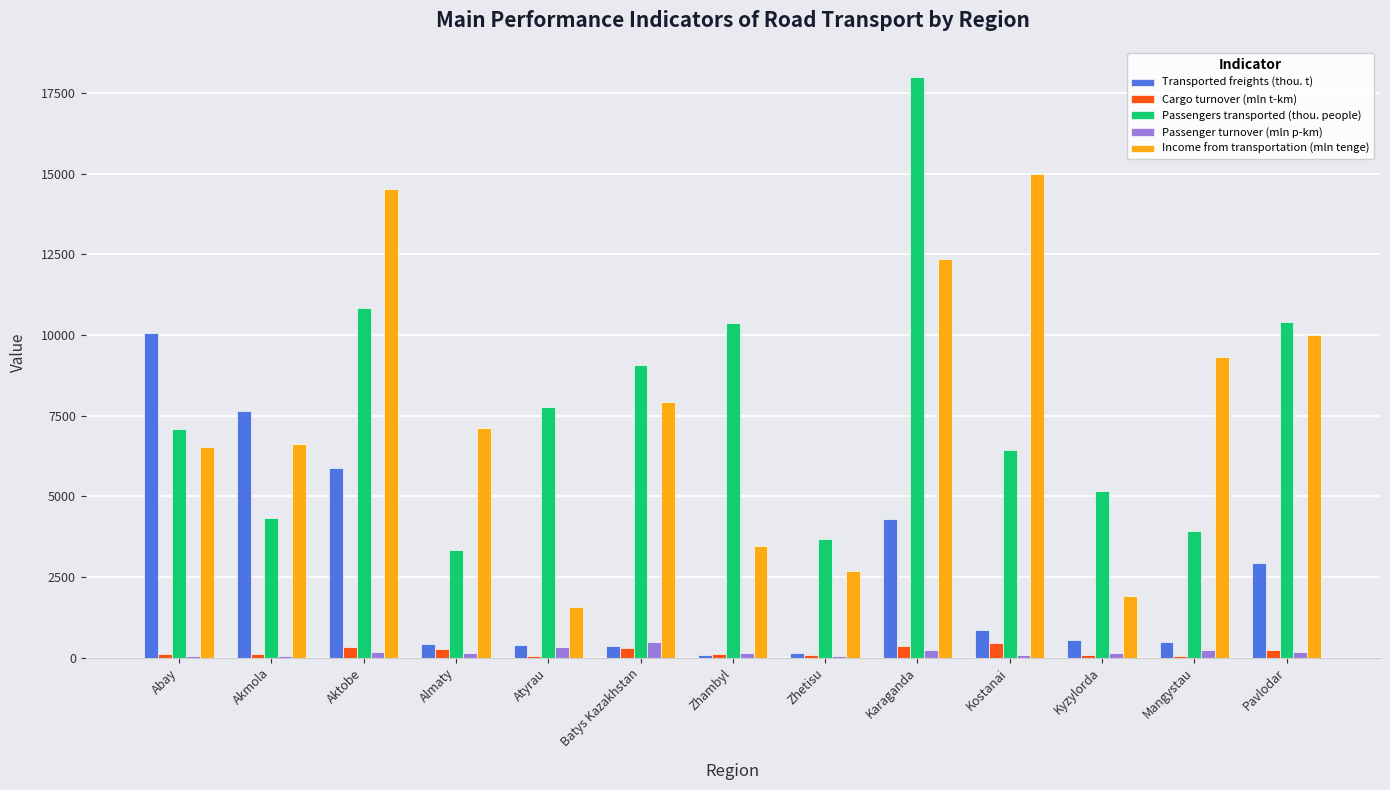

Is the value of Transported freights (thou. t) at Abay greater than the value of Passenger turnover (mln p-km) at Kostanai?

Yes